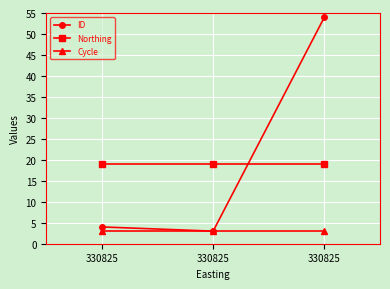

What are all the series names shown in the legend?

ID, Northing, Cycle